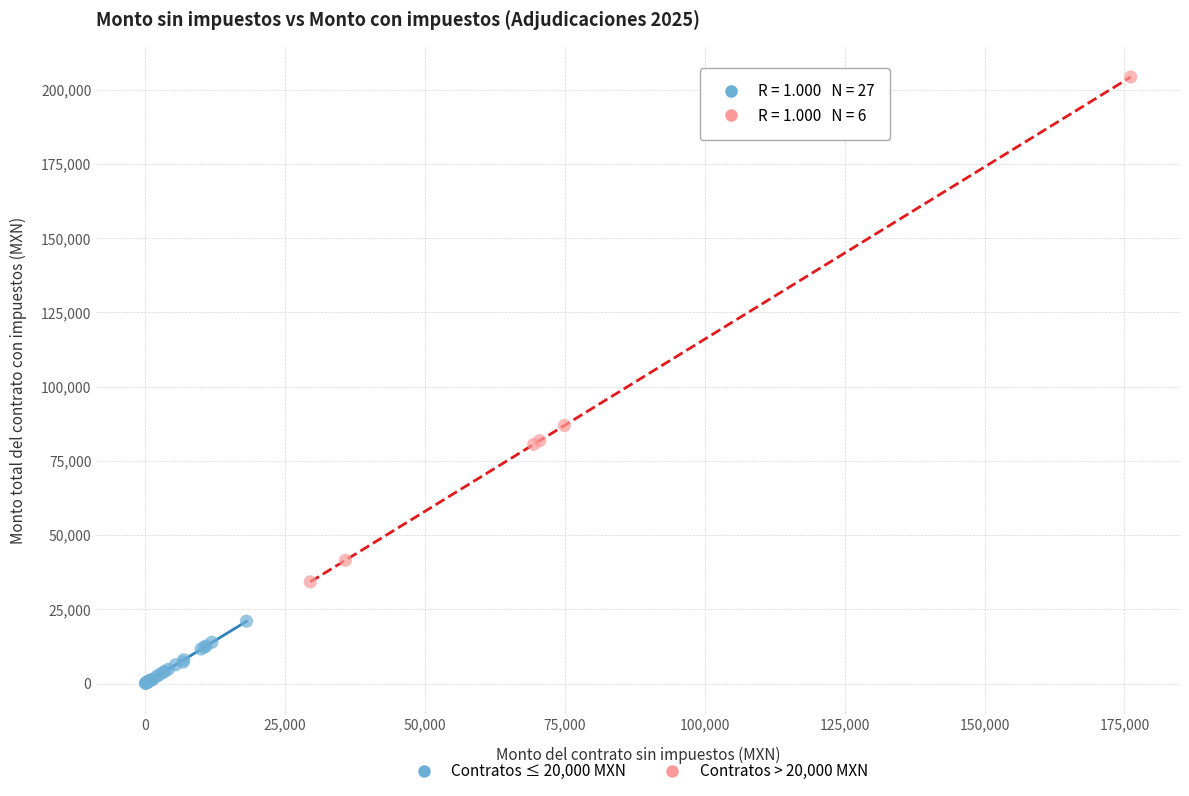

Which series reaches the maximum Y coordinate?

Contratos > 20,000 MXN